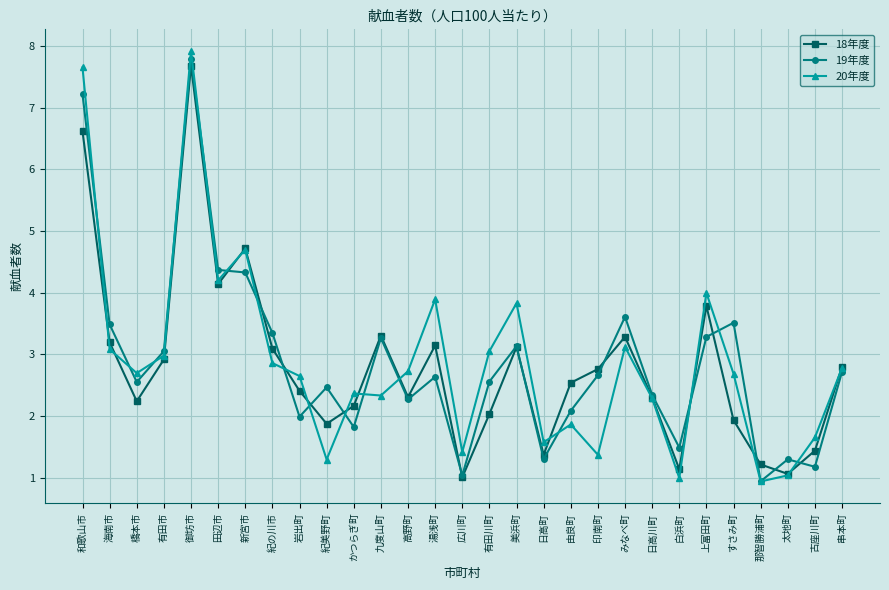

Where do 19年度 and 18年度 first cross each other?

田辺市 and 新宮市